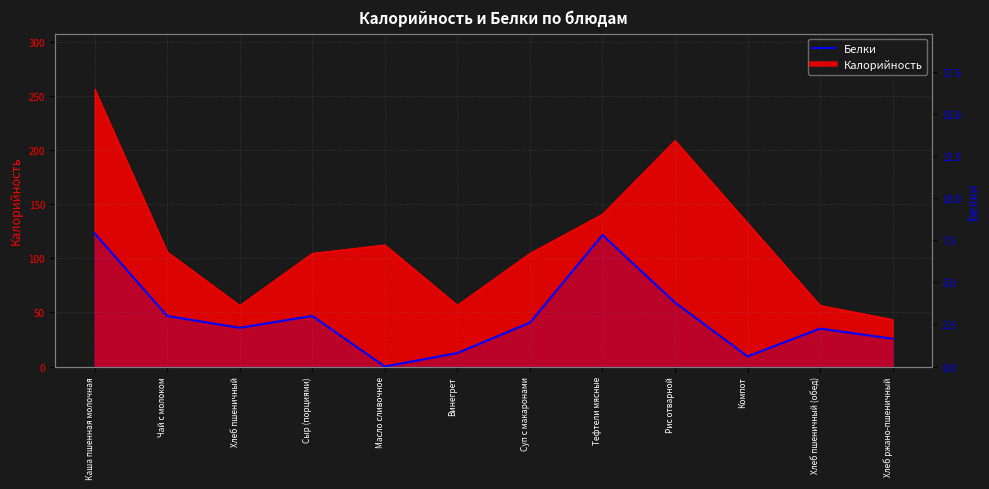

What is the greatest value displayed?

7.9